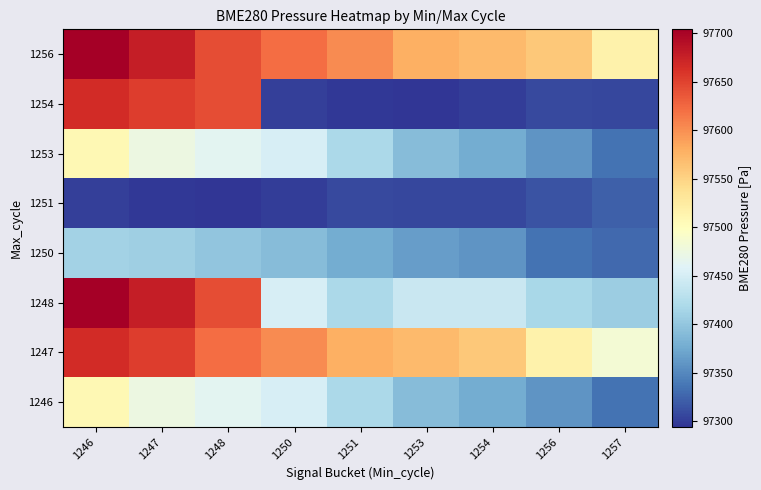

At which category is the sum across all series the highest?

1246